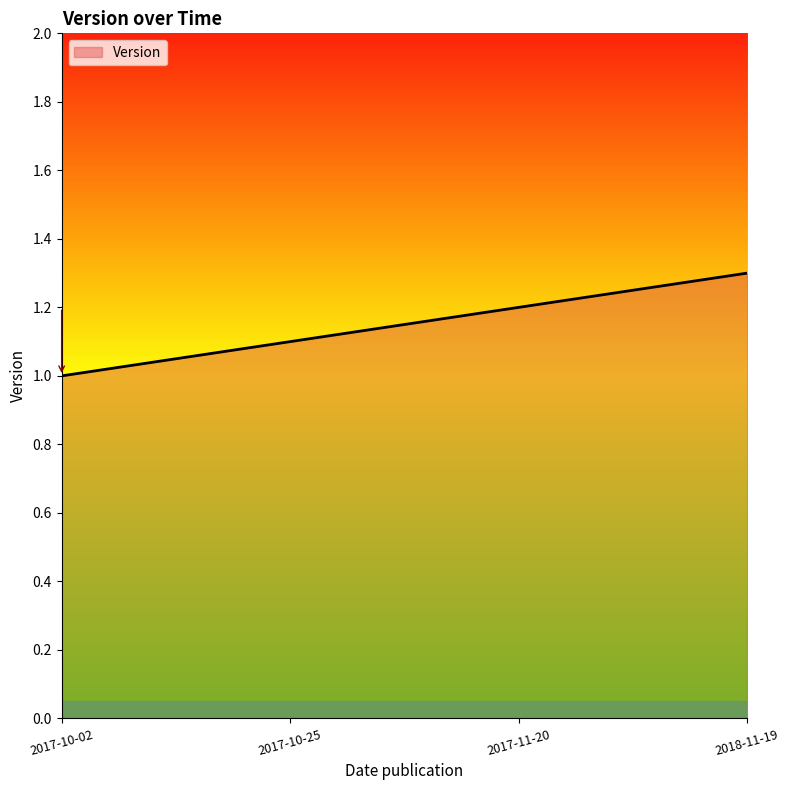

How many lines are shown in the chart?

1